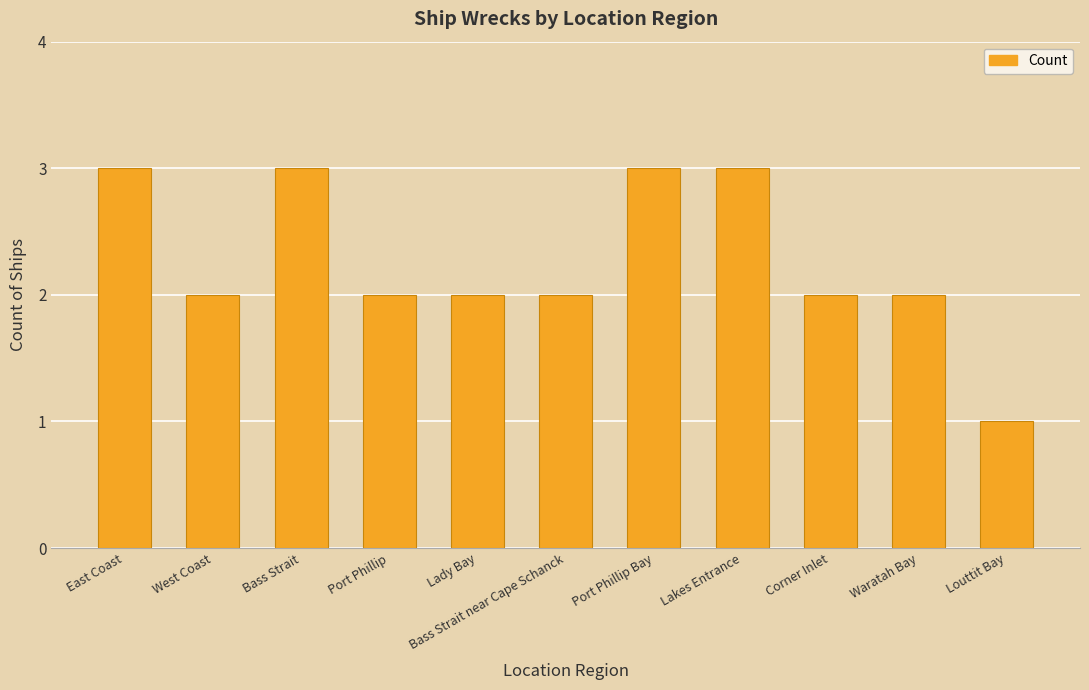

What is the change in value from East Coast to Port Phillip?

-1